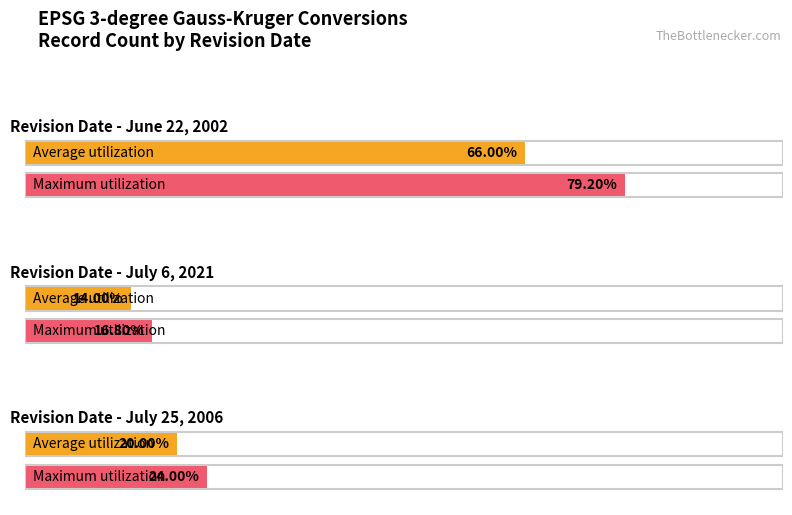

Is it true that Maximum utilization equals 21207 at Zone 34?

False